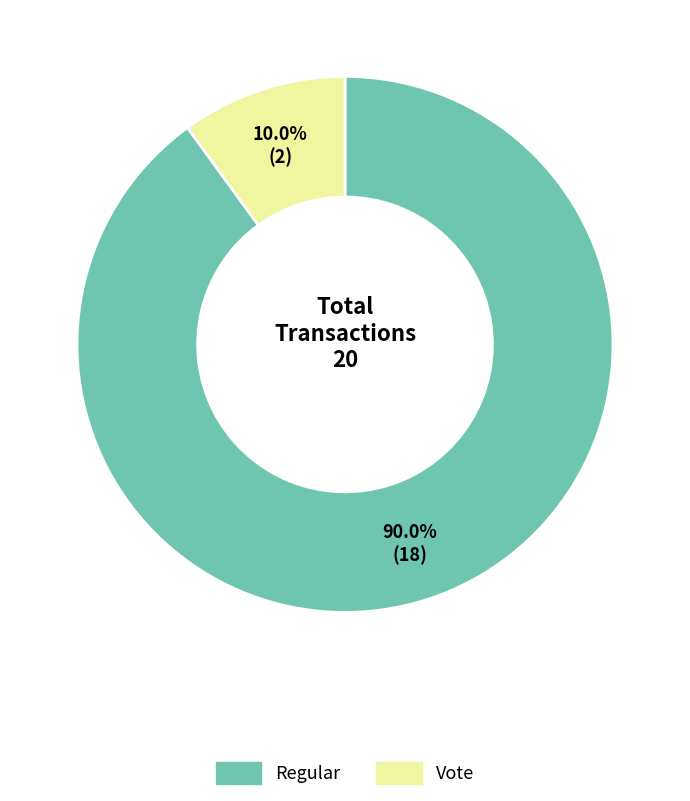

What is the ratio of the value at Vote to the value at Regular?

0.1